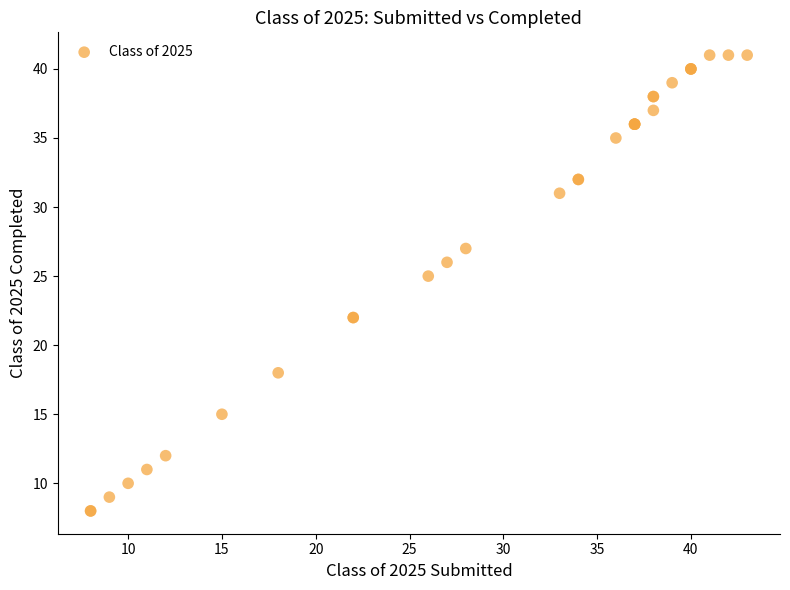

What Y value in the scatter plot is closest to 24?

25